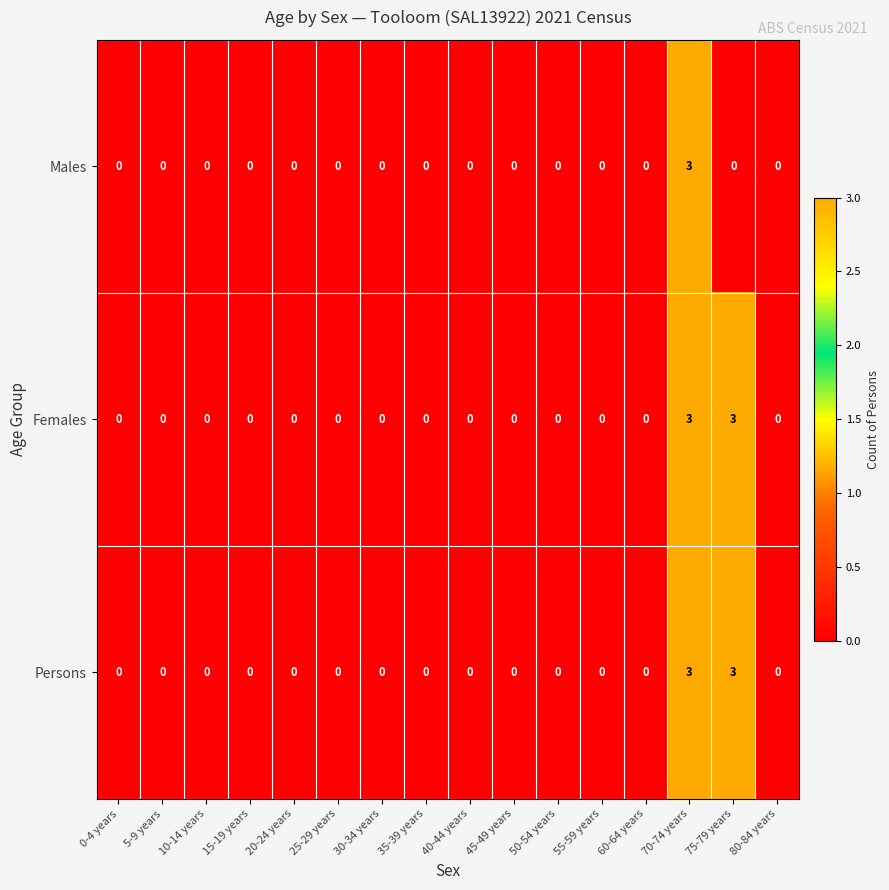

True or false: Males has a value of 2 at 35-39 years.

False